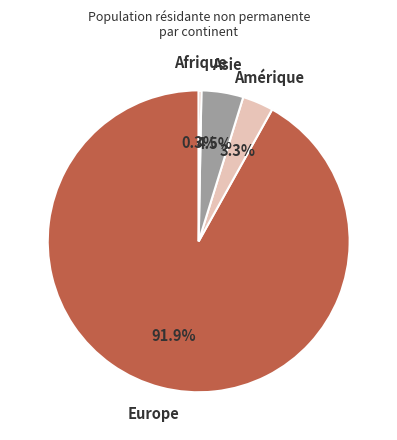

What is the smallest slice in the pie chart?

Afrique